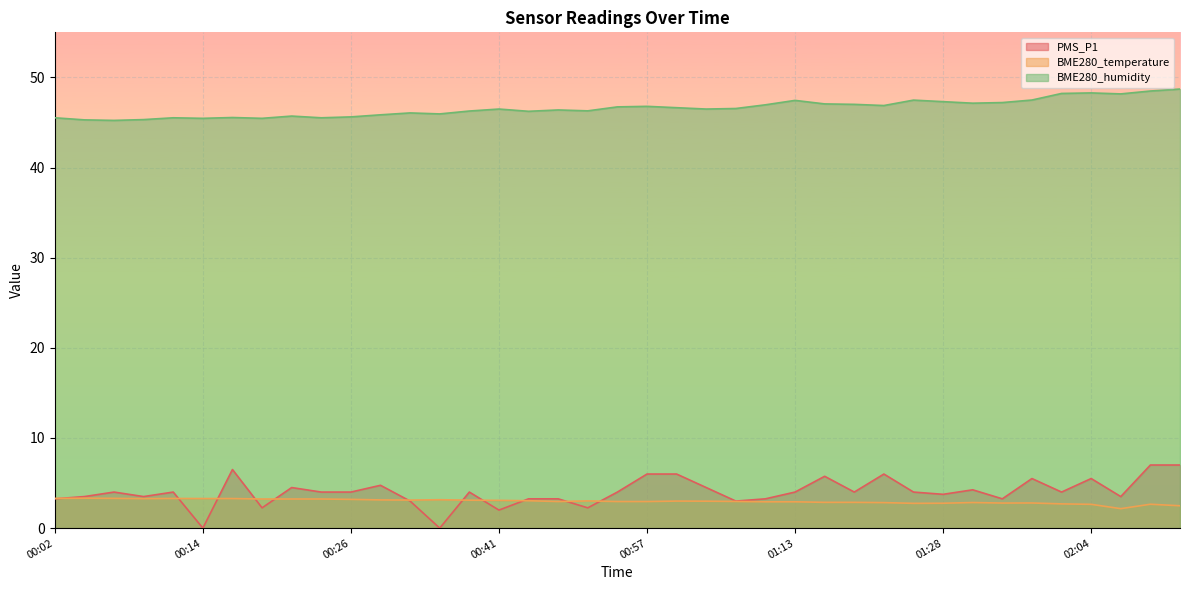

True or false: BME280_humidity and BME280_temperature intersect in this chart.

False